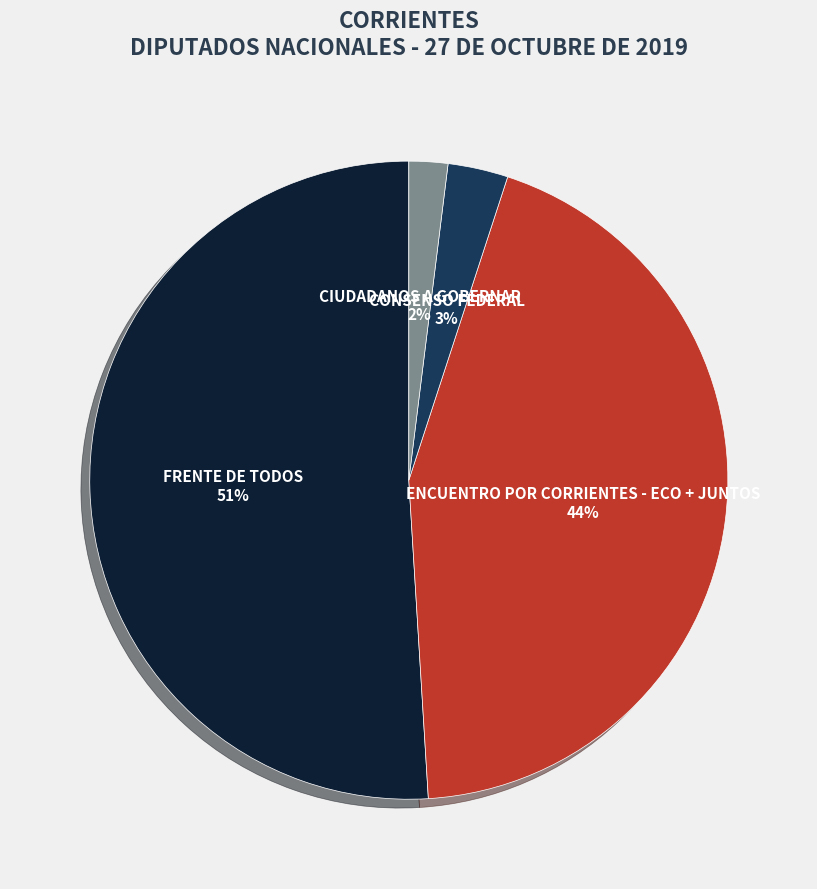

To the nearest percent, what portion does CIUDADANOS A GOBERNAR represent?

2%